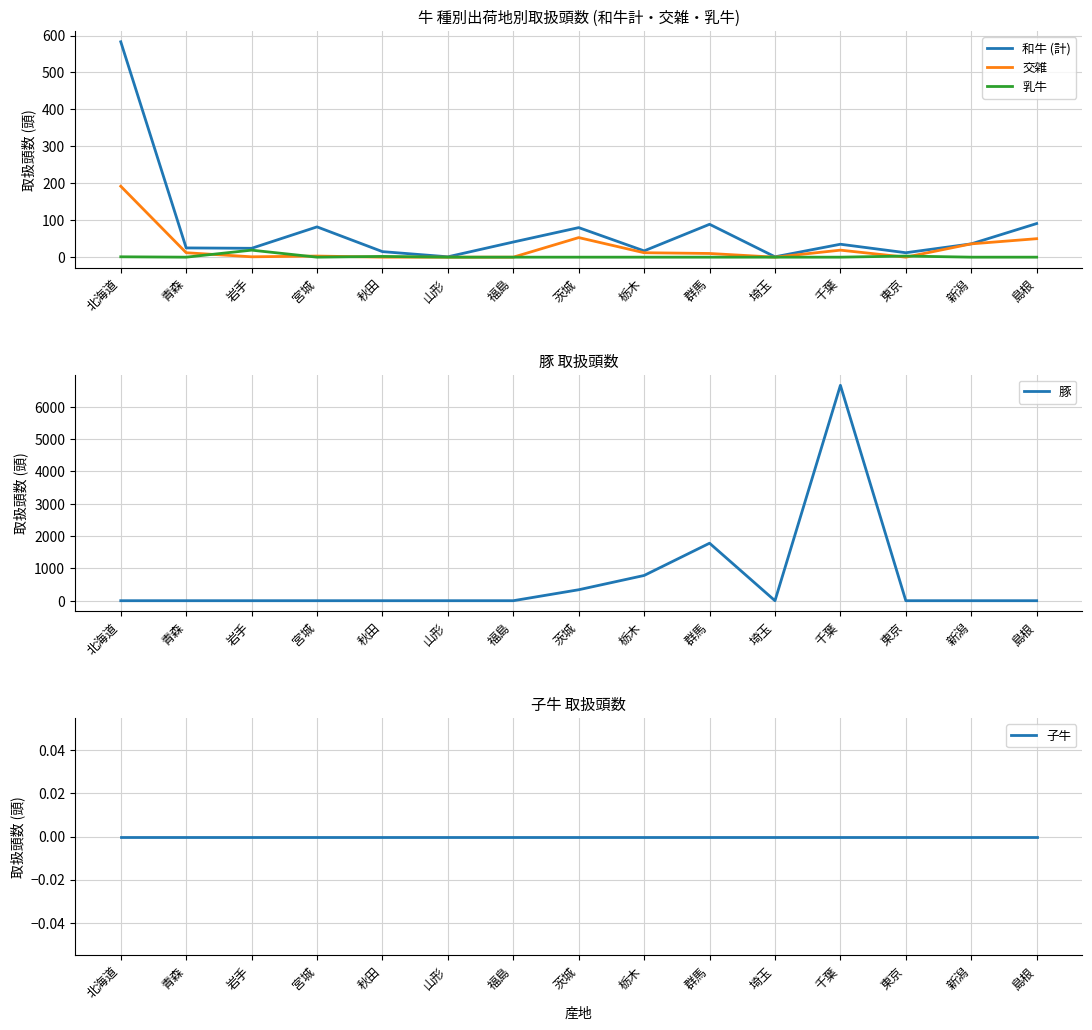

What is the label of the 8th point from the right?

茨城